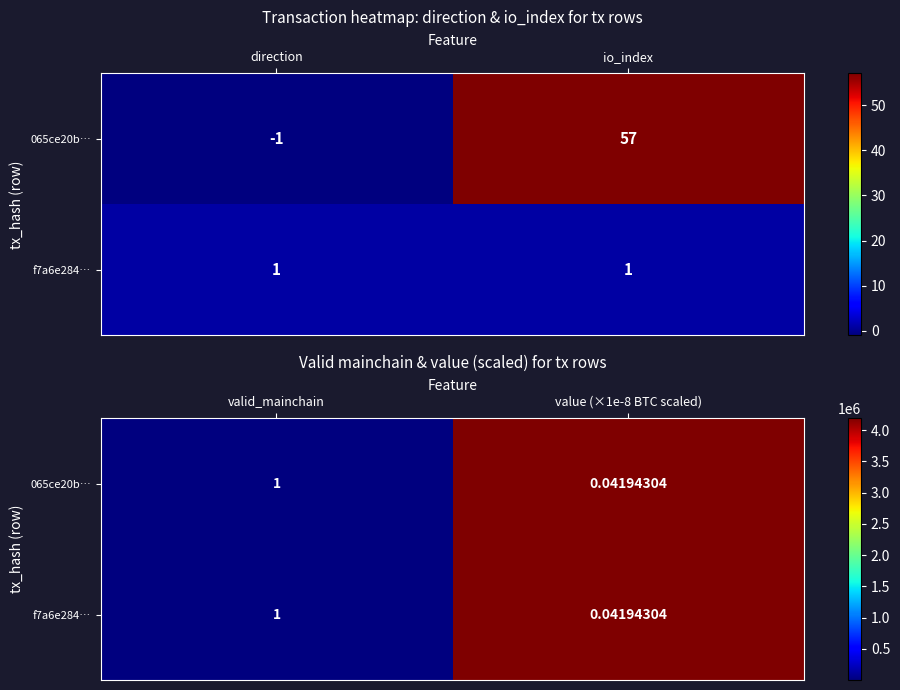

Between io_index and direction, which is larger?

io_index